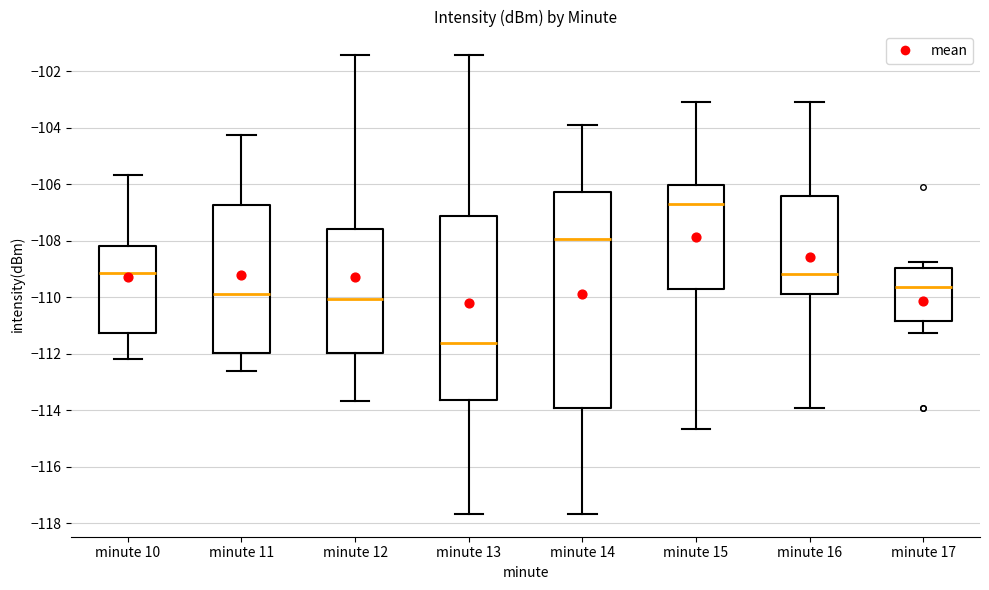

Which box's median line is the highest?

minute 15